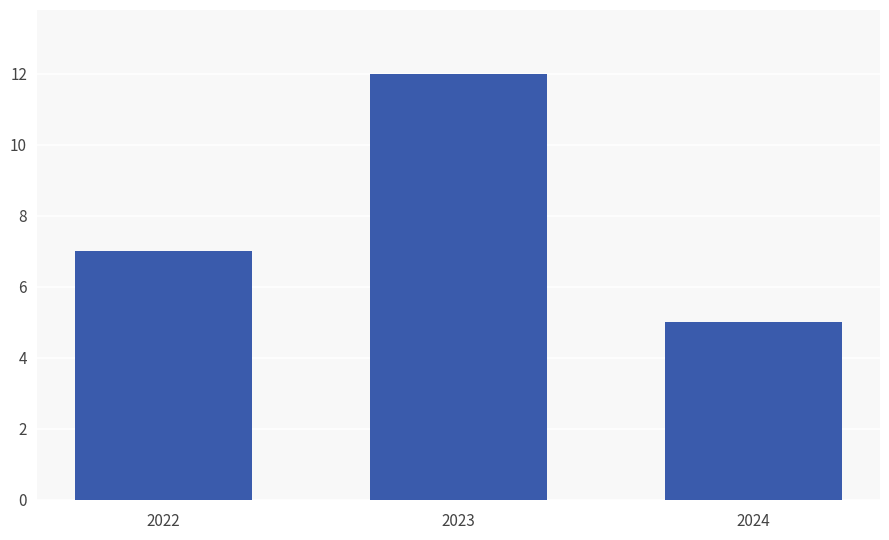

Is it true that the value at 2023 is 18?

False